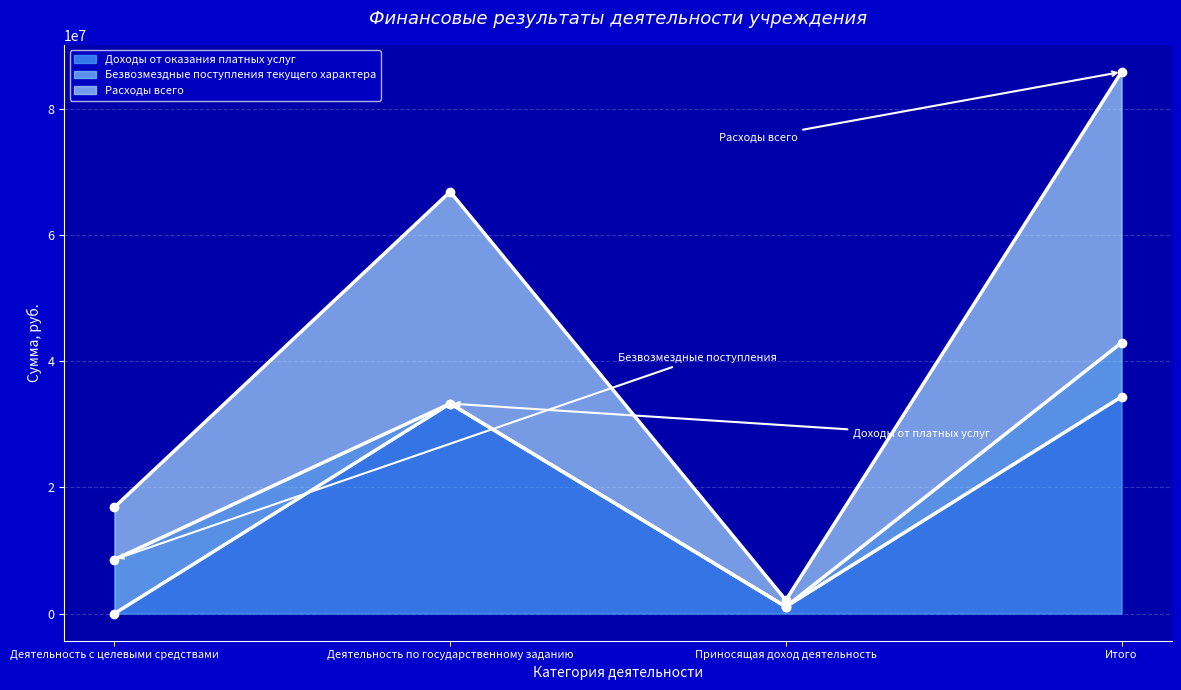

At how many categories does at least one series exceed 67450640?

1